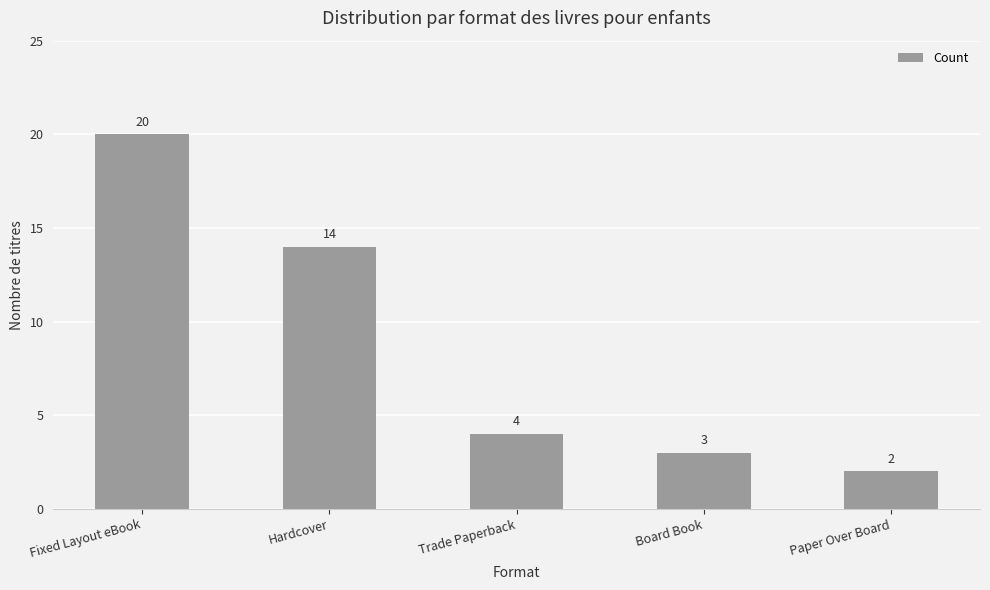

List the labels in order of value, largest first.

Fixed Layout eBook, Hardcover, Trade Paperback, Board Book, Paper Over Board